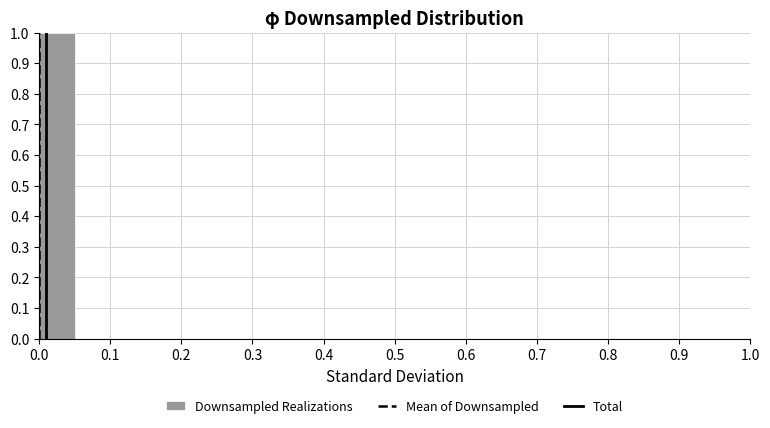

Over which range of the x-axis is the bar tallest?

0.00 to 0.05